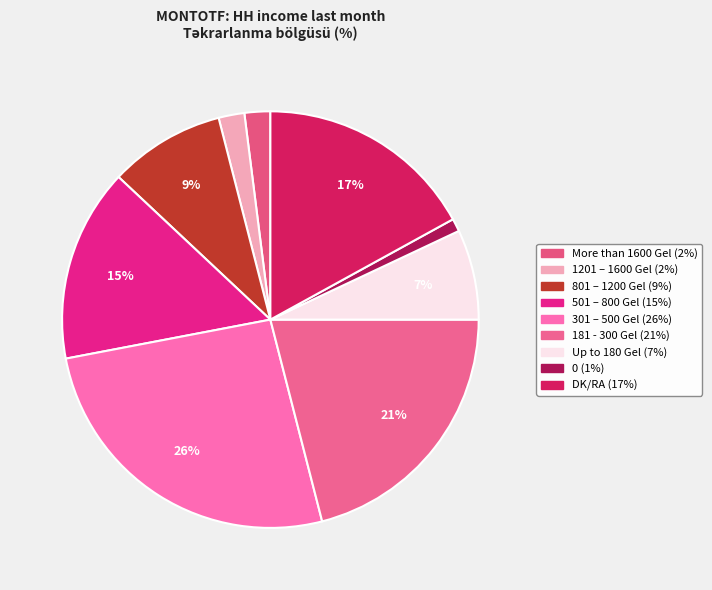

The Up to 180 Gel slice represents 21% of the pie. True or false?

False